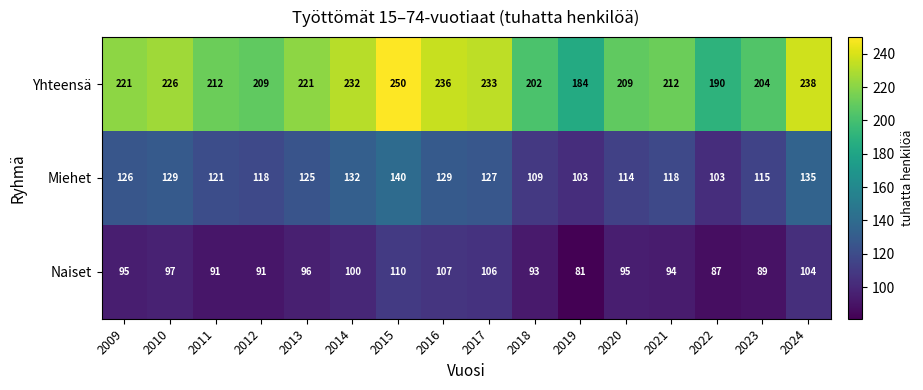

At which label does Yhteensä reach its peak?

2015